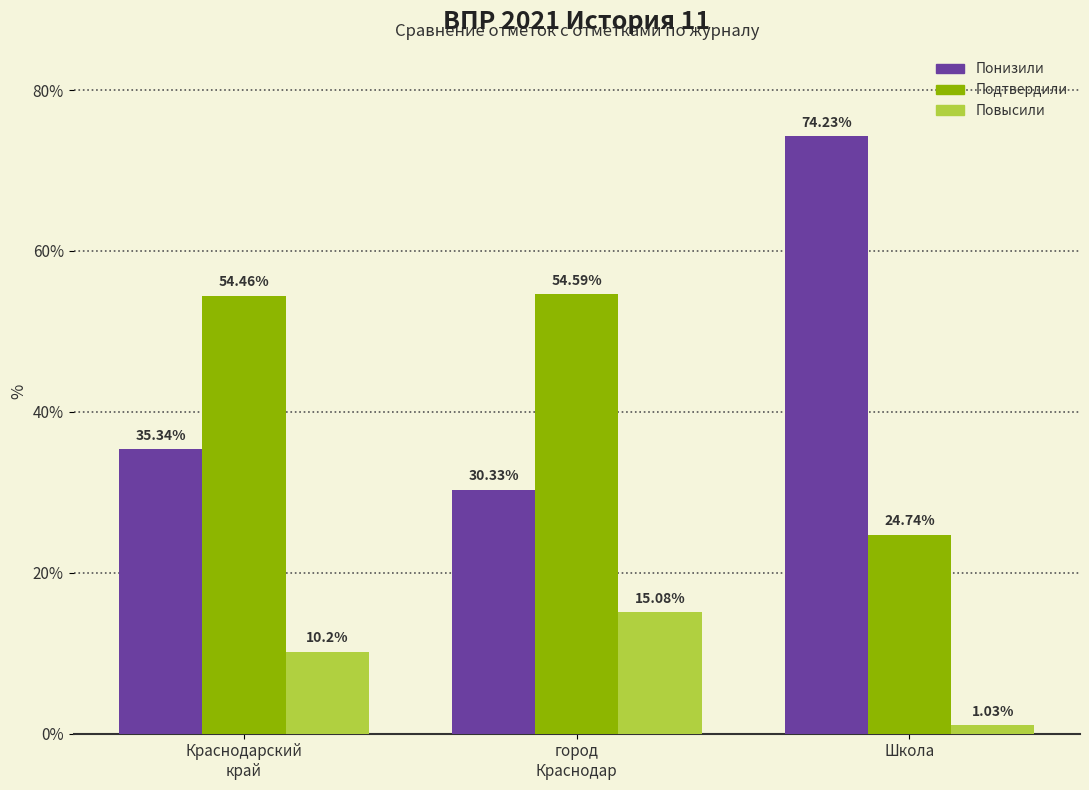

Where is Подтвердили nearest to the value 39?

Школа